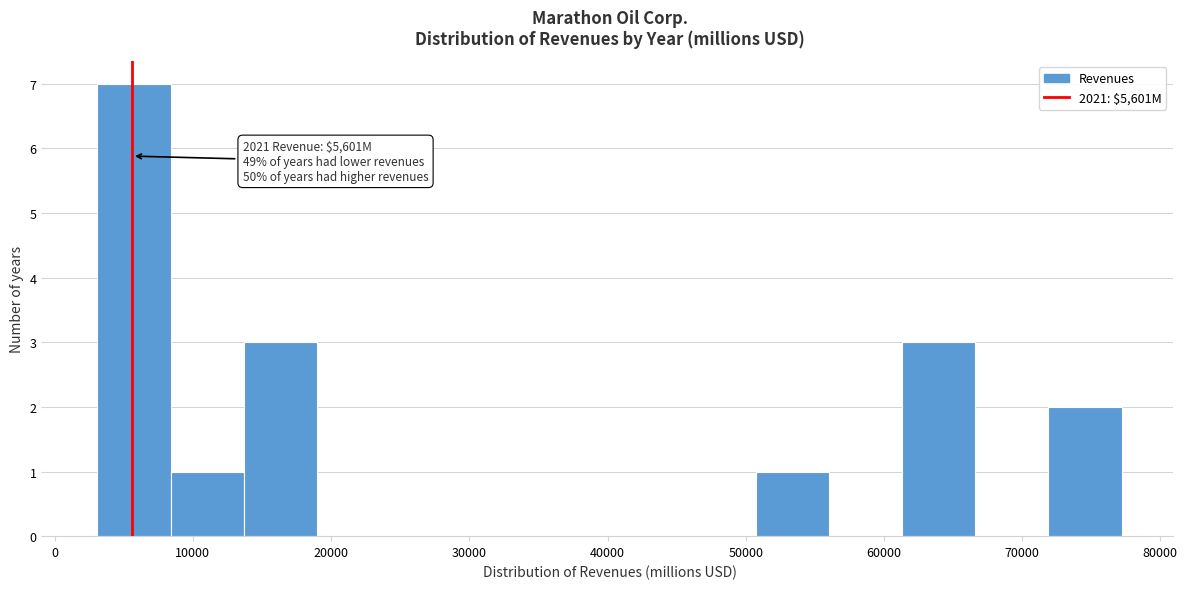

Over which range of the x-axis is the bar tallest?

3000 to 8000